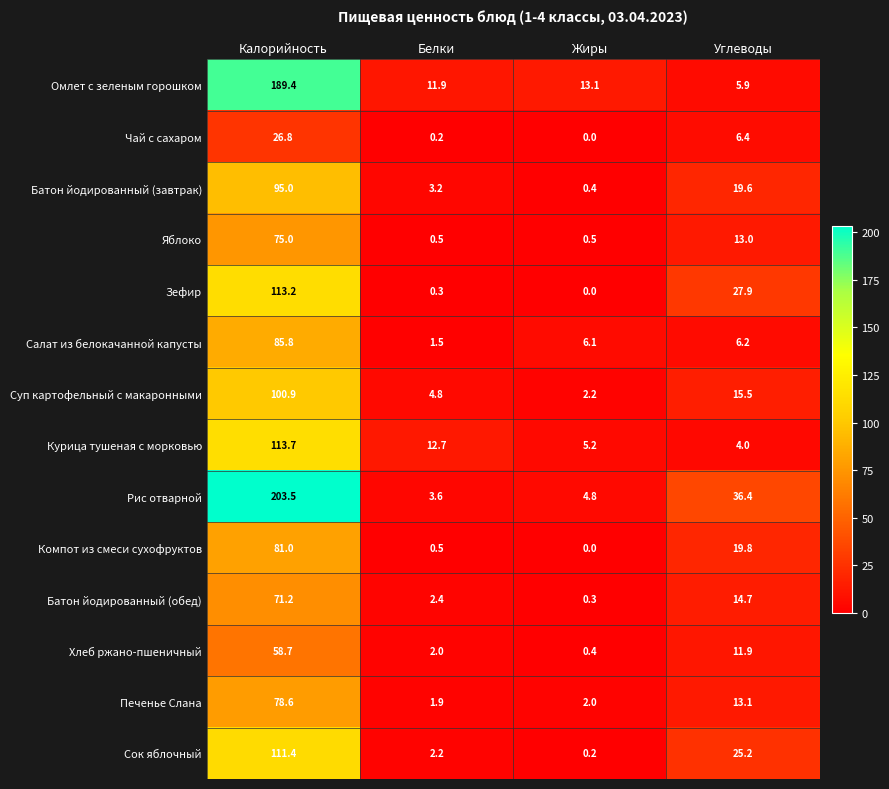

What is the greatest value displayed?

203.5